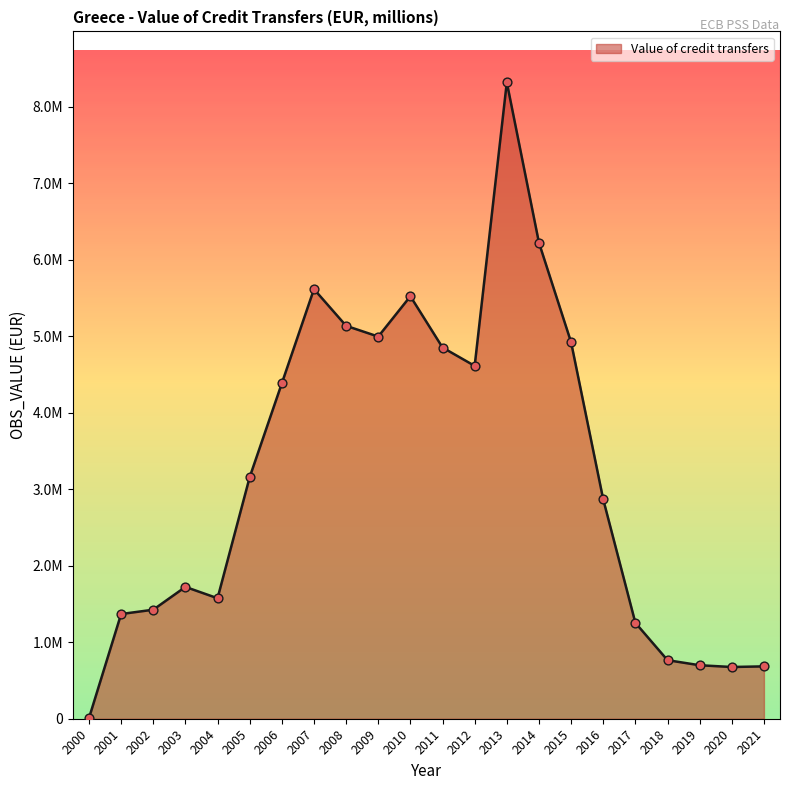

What is the ratio of the value at 2014 to the value at 2006?

1.4